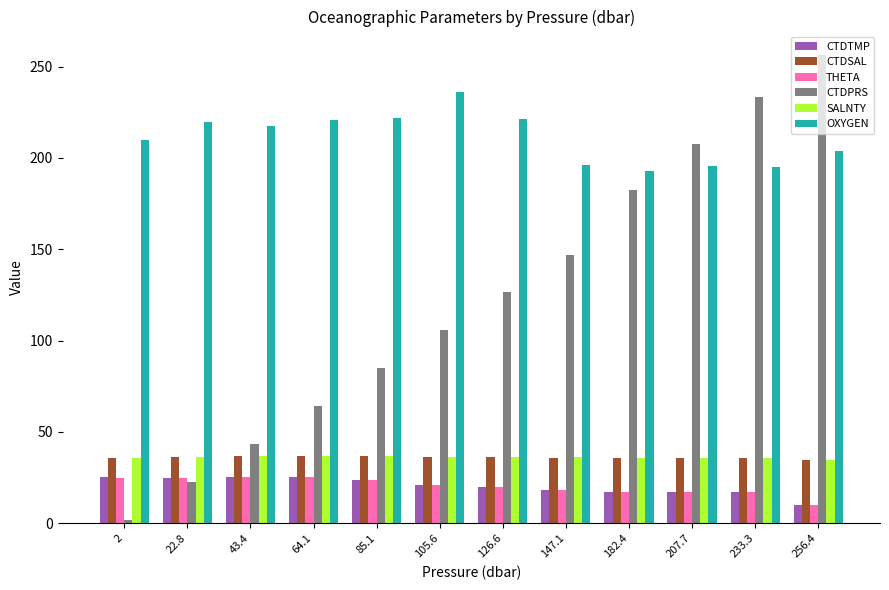

Rank the categories by CTDPRS value from highest to lowest.

256.4, 233.3, 207.7, 182.4, 147.1, 126.6, 105.6, 85.1, 64.1, 43.4, 22.8, 2